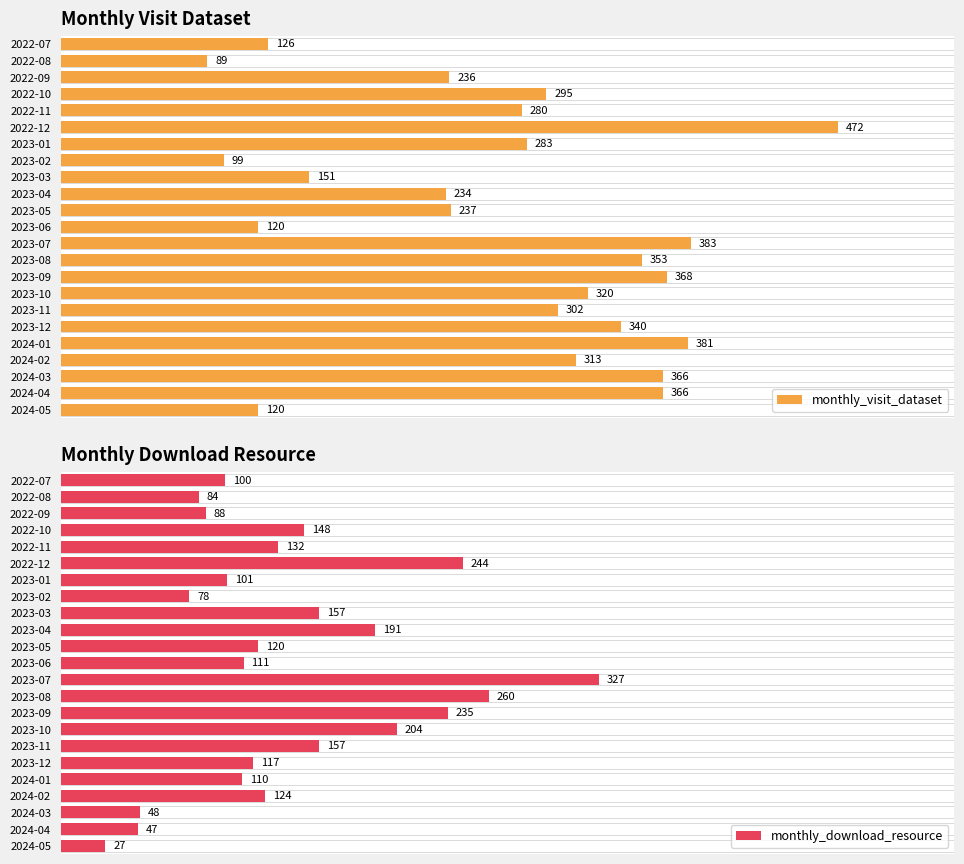

What is the value of the monthly_download_resource bar at the 10th from the left?

191